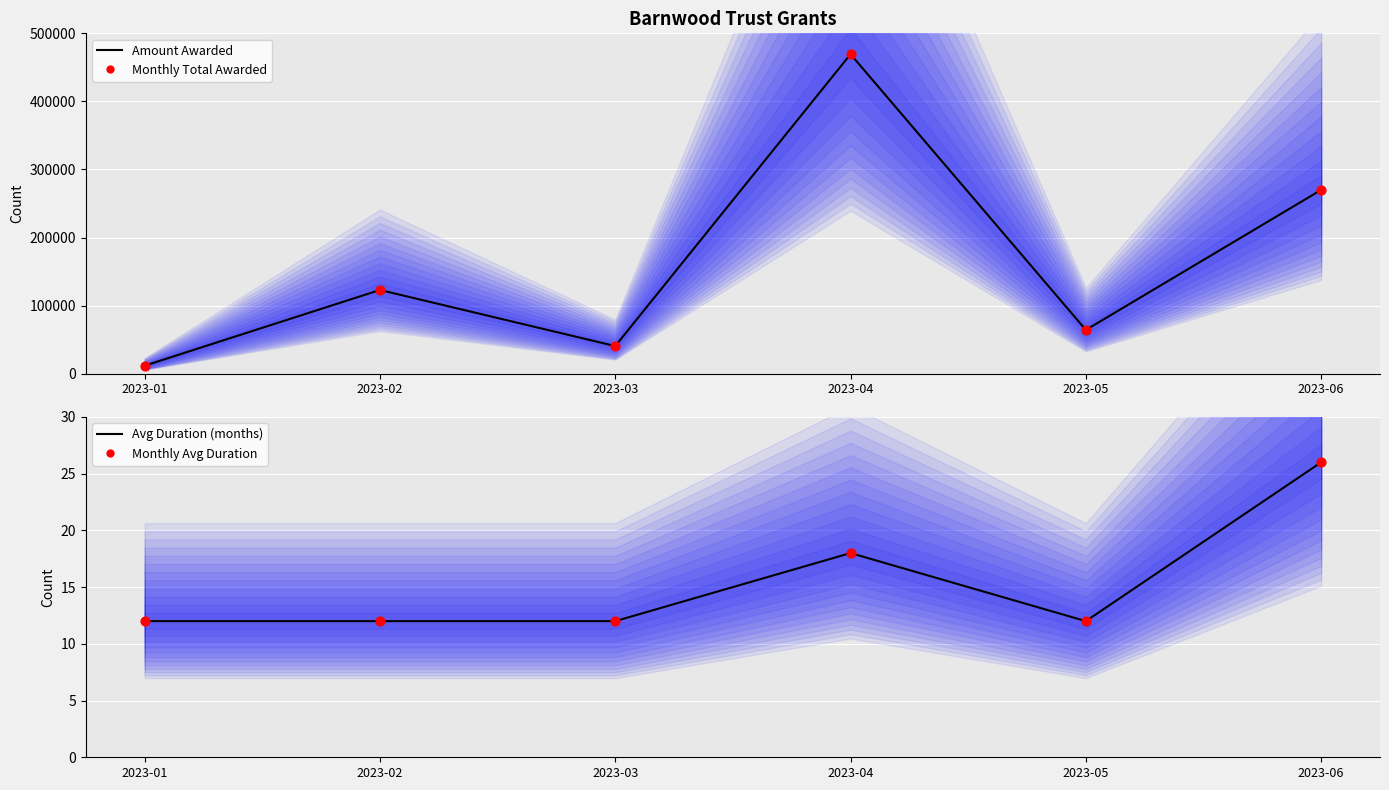

What is the total value across all series at 2023-02?

246013.8